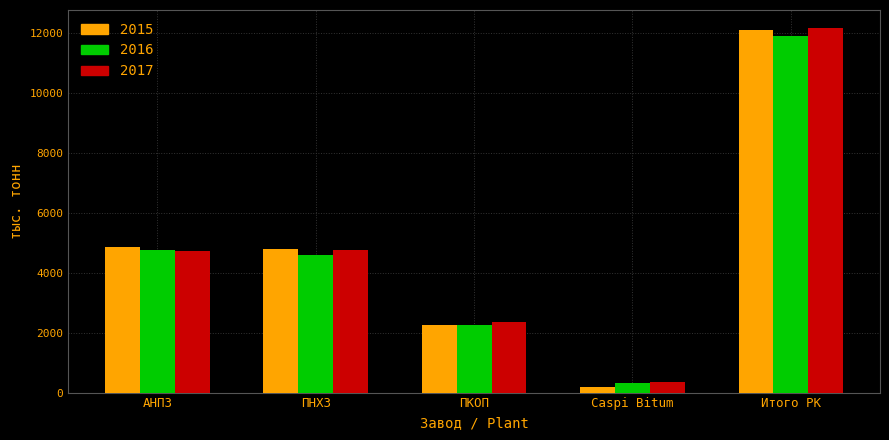

At which category is the sum across all series the highest?

Итого РК